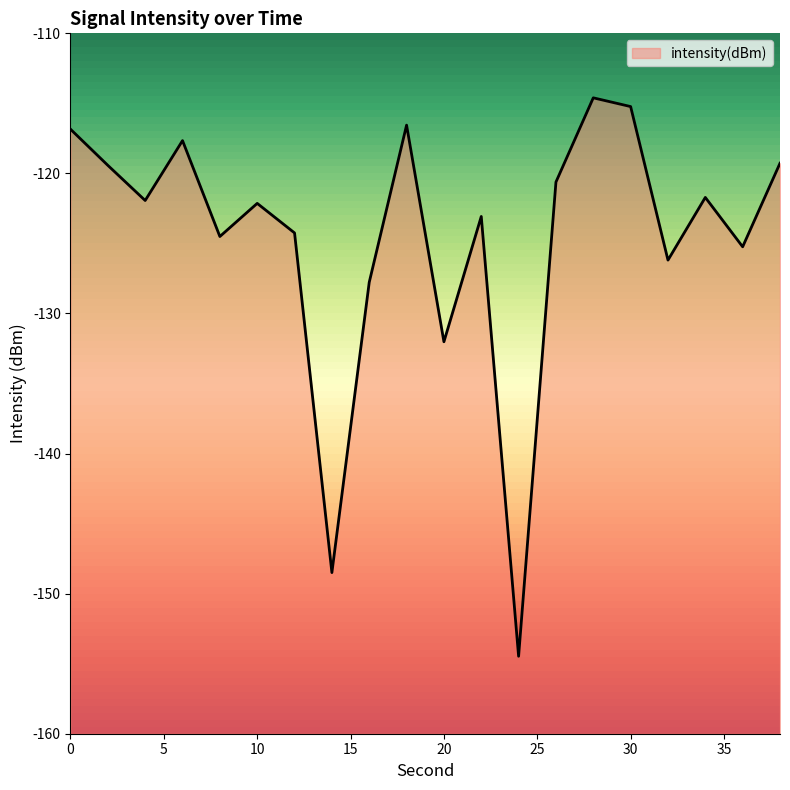

What is the sum of the values at 28 and 36?

-239.8